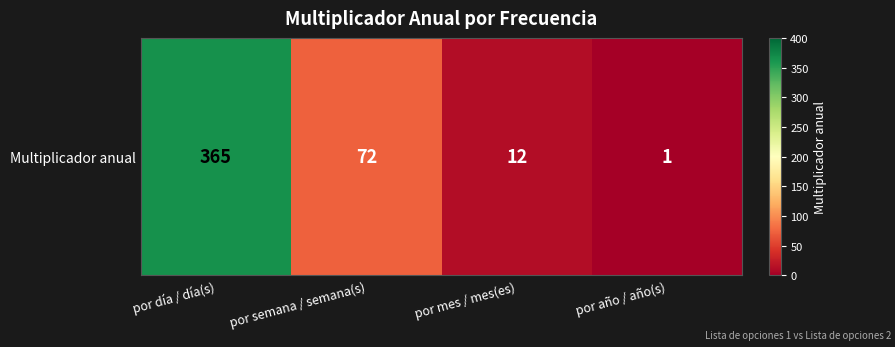

Approximately how many times larger is the value at por año / año(s) compared to por mes / mes(es)?

0.1